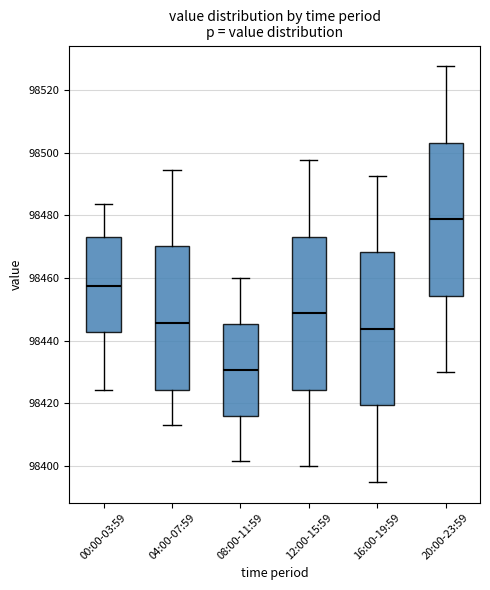

Reading left to right, read every box against the y-axis: the position of its median line, the range the box covers, and the ends of its whiskers. The values are not printed on the chart, so give them approximately, as read against the axis.

00:00-03:59: median 98458, box 98442 to 98472, whiskers 98424 to 98484
04:00-07:59: median 98446, box 98424 to 98470, whiskers 98414 to 98494
08:00-11:59: median 98430, box 98416 to 98446, whiskers 98402 to 98460
12:00-15:59: median 98448, box 98424 to 98474, whiskers 98400 to 98498
16:00-19:59: median 98444, box 98420 to 98468, whiskers 98396 to 98492
20:00-23:59: median 98478, box 98454 to 98504, whiskers 98430 to 98528